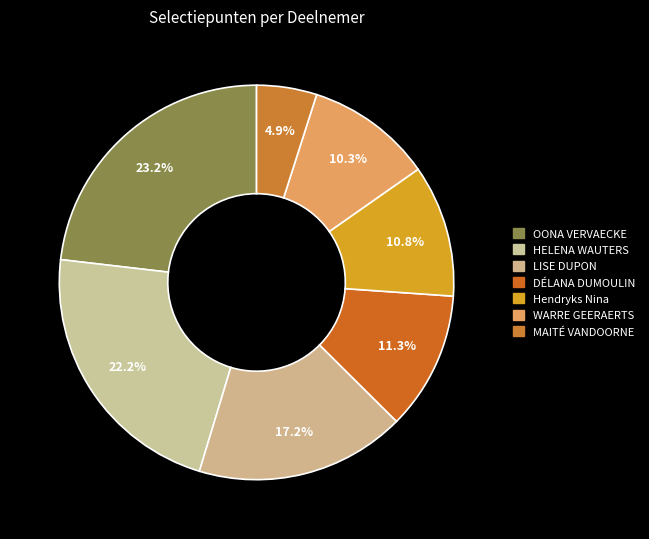

To the nearest percent, what is the difference between the HELENA WAUTERS and WARRE GEERAERTS slice percentages?

12%